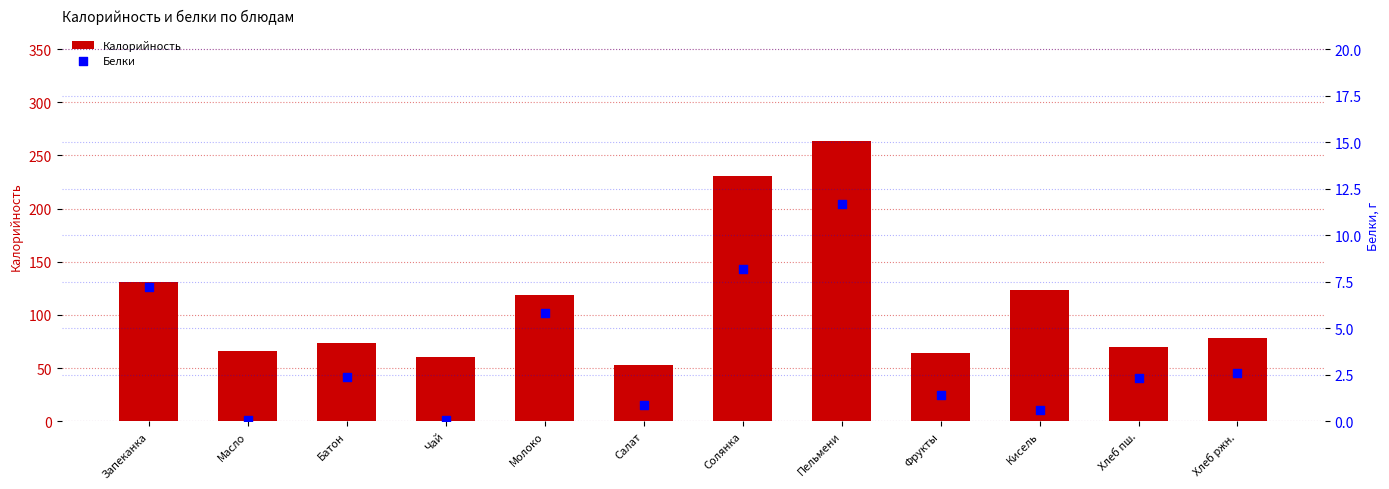

What are all the series names shown in the legend?

Калорийность, Белки